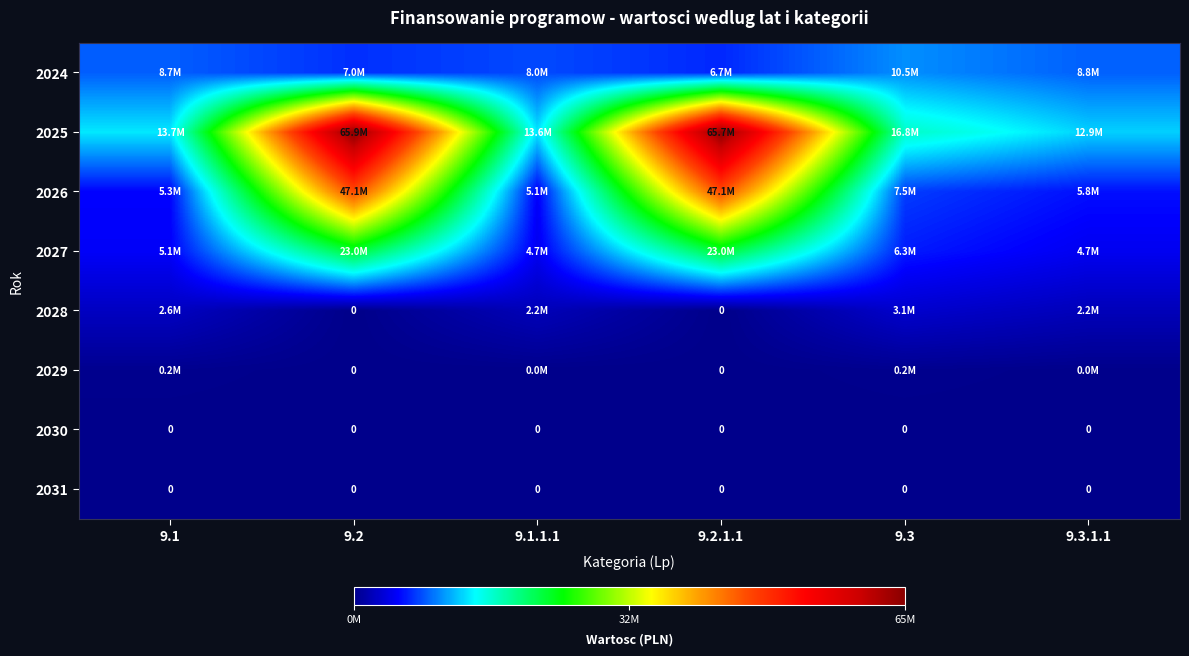

At which label is 2024 closest to 8591041?

9.1